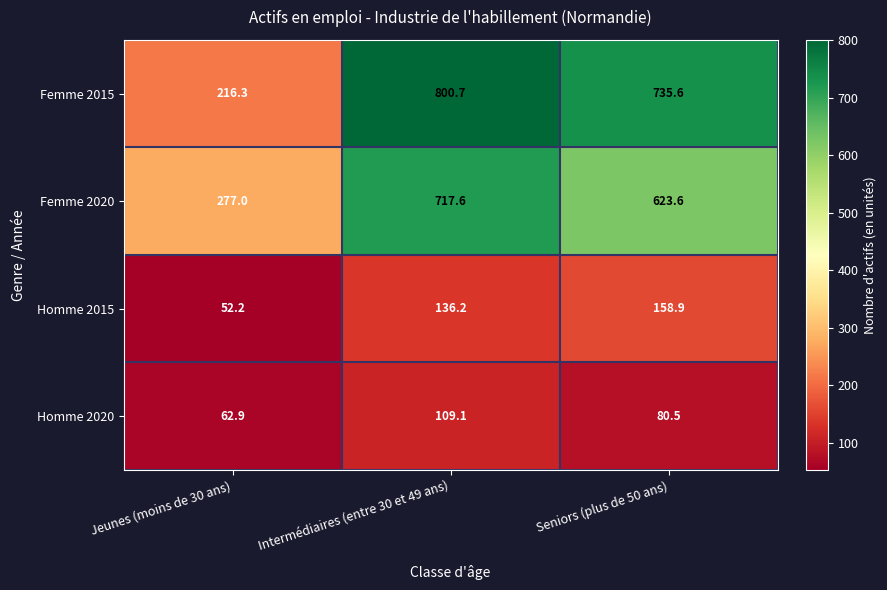

Rank the series by their maximum value, from highest to lowest.

Femme 2015, Femme 2020, Homme 2015, Homme 2020